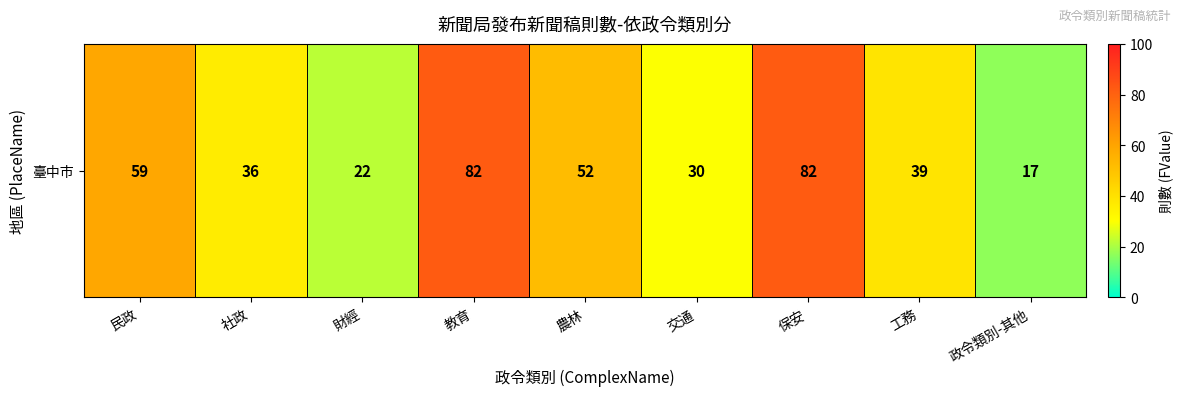

The value at 政令類別-其他 is 17. True or false?

True